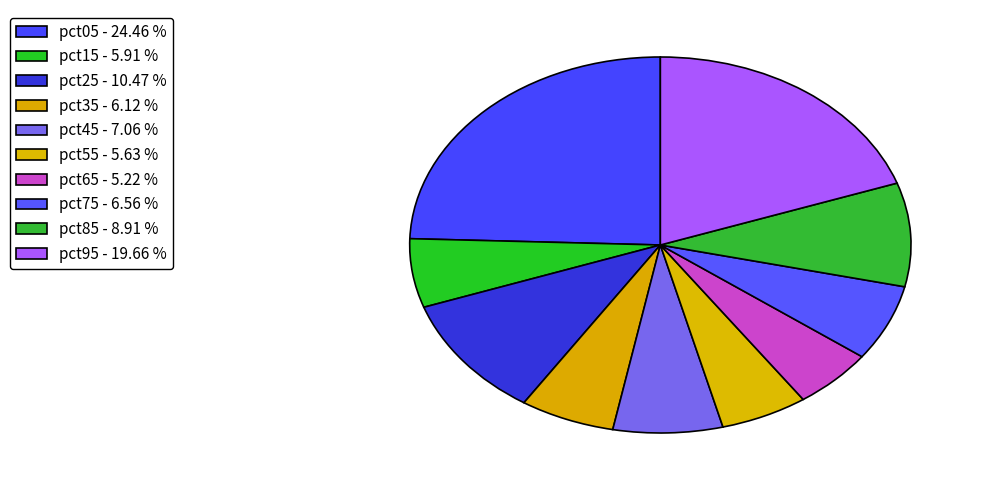

Which category has the biggest portion of the pie?

pct05